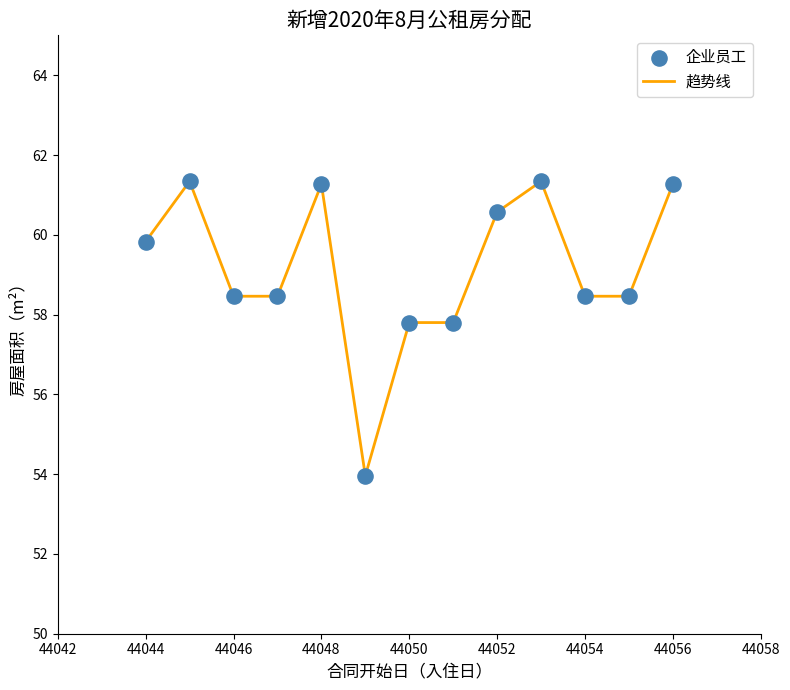

What is the smallest value displayed?

54.0